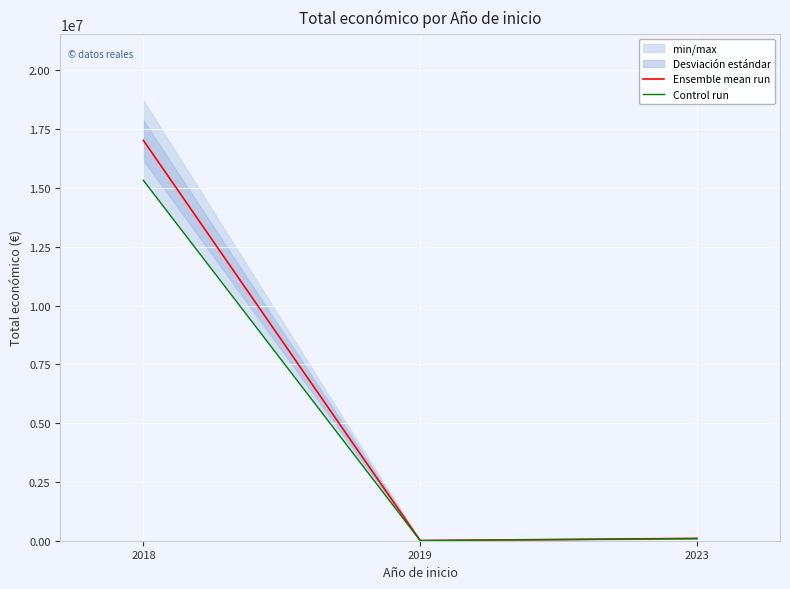

What is the maximum value for Ensemble mean run?

17029146